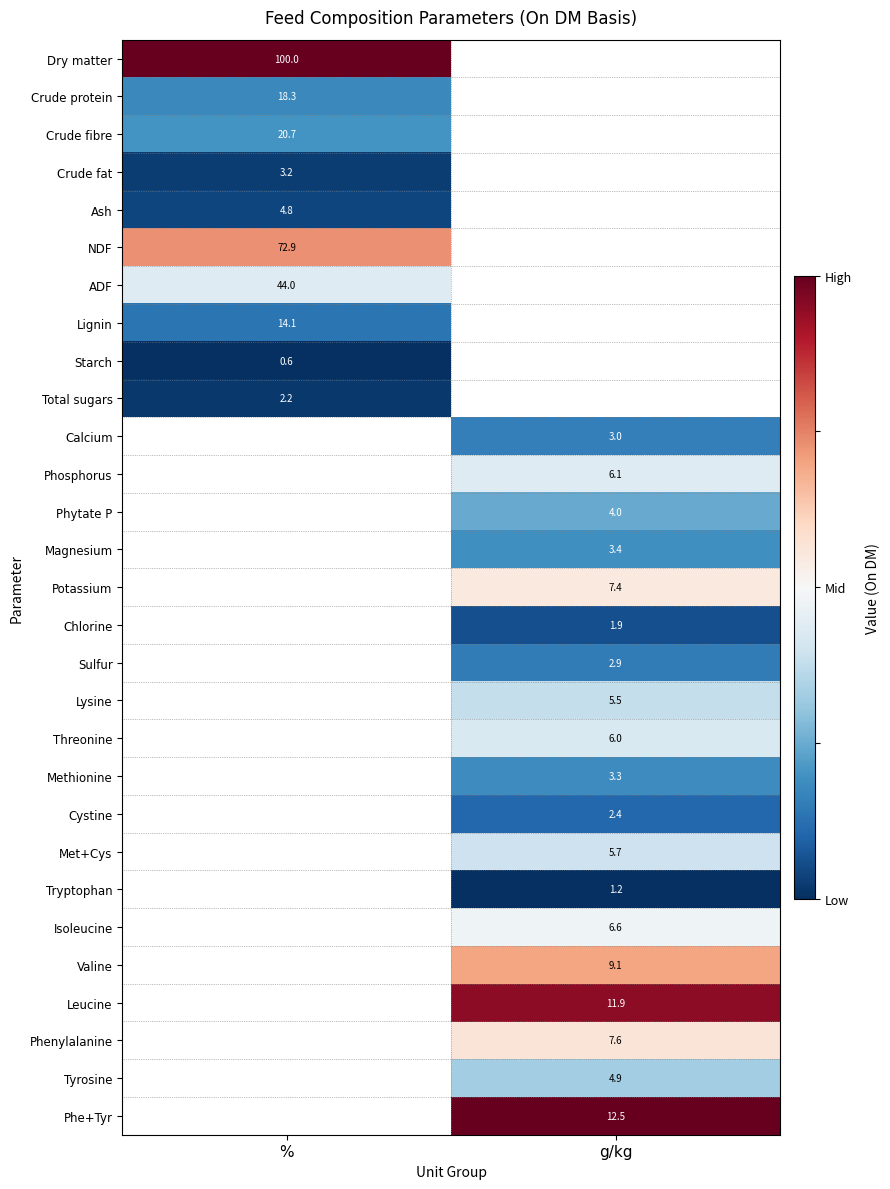

Which category has the highest value across all series?

%